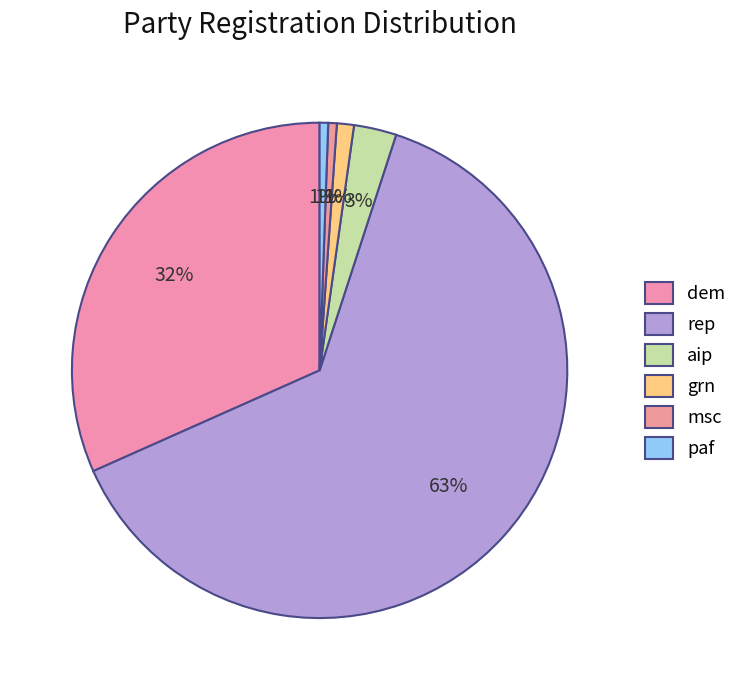

To the nearest percent, what percentage of the pie is msc?

1%